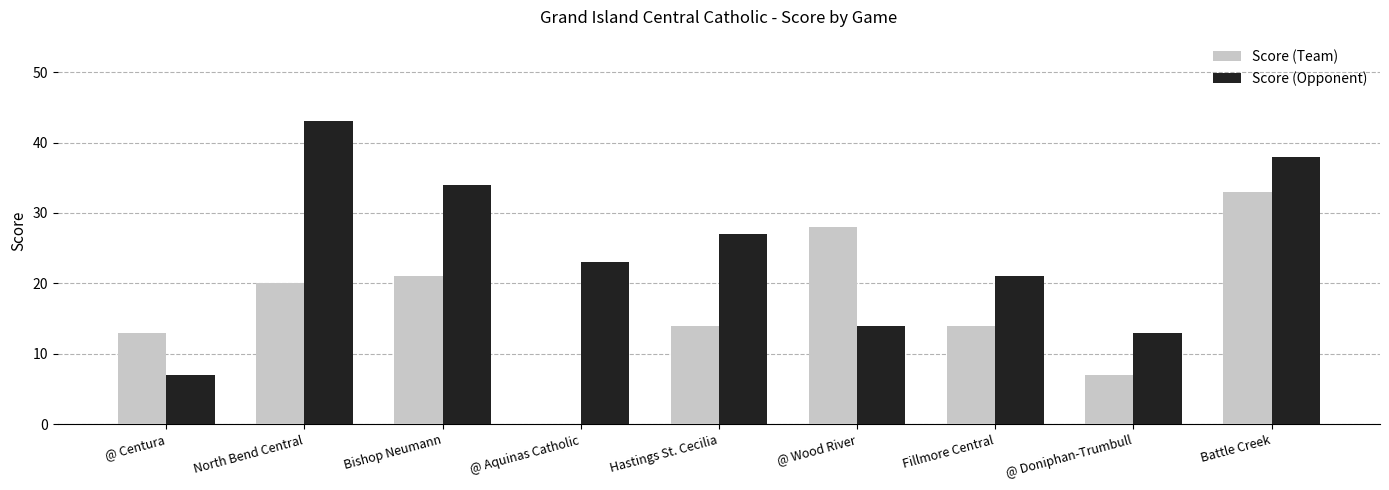

How many groups of bars are there?

9